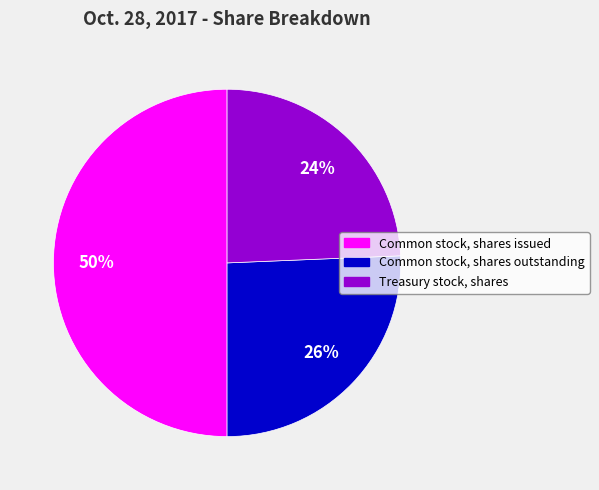

To the nearest percent, what is the difference between the largest and smallest slice percentages?

26%